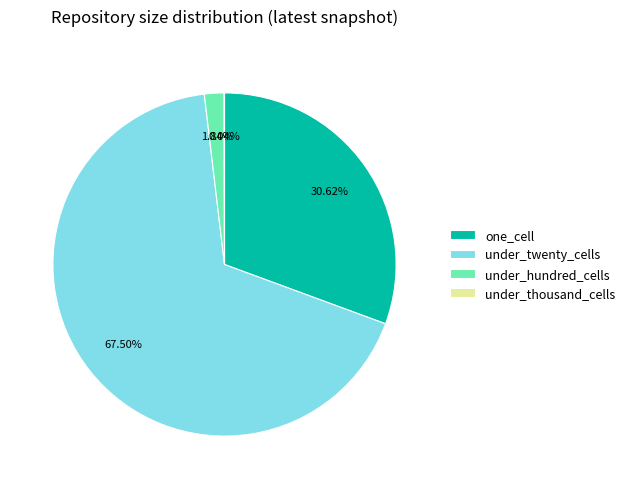

Between one_cell and under_hundred_cells, which is larger?

one_cell